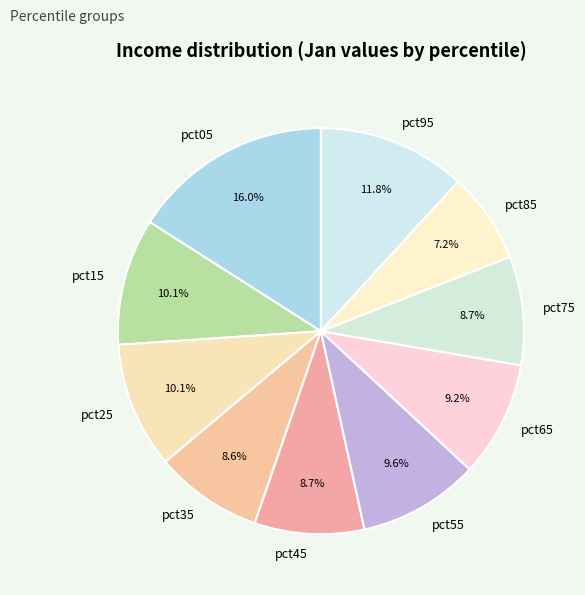

Which category has the smallest portion of the pie?

pct85